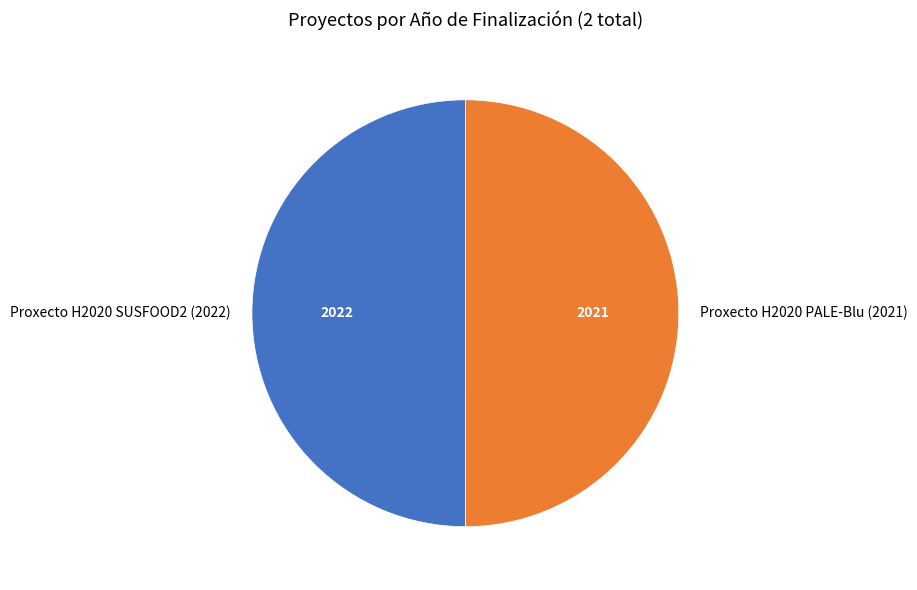

True or false: Proxecto H2020 PALE-Blu (2021) accounts for 56% of the total.

False